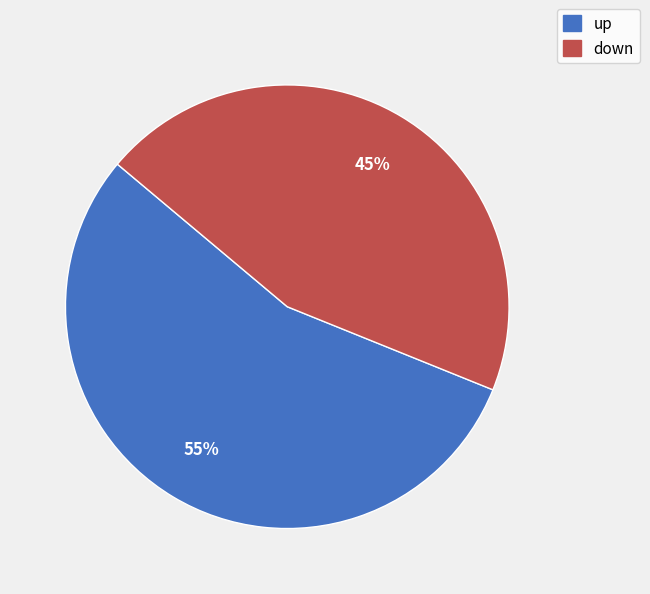

What is the ratio of the value at up to the value at down?

1.2